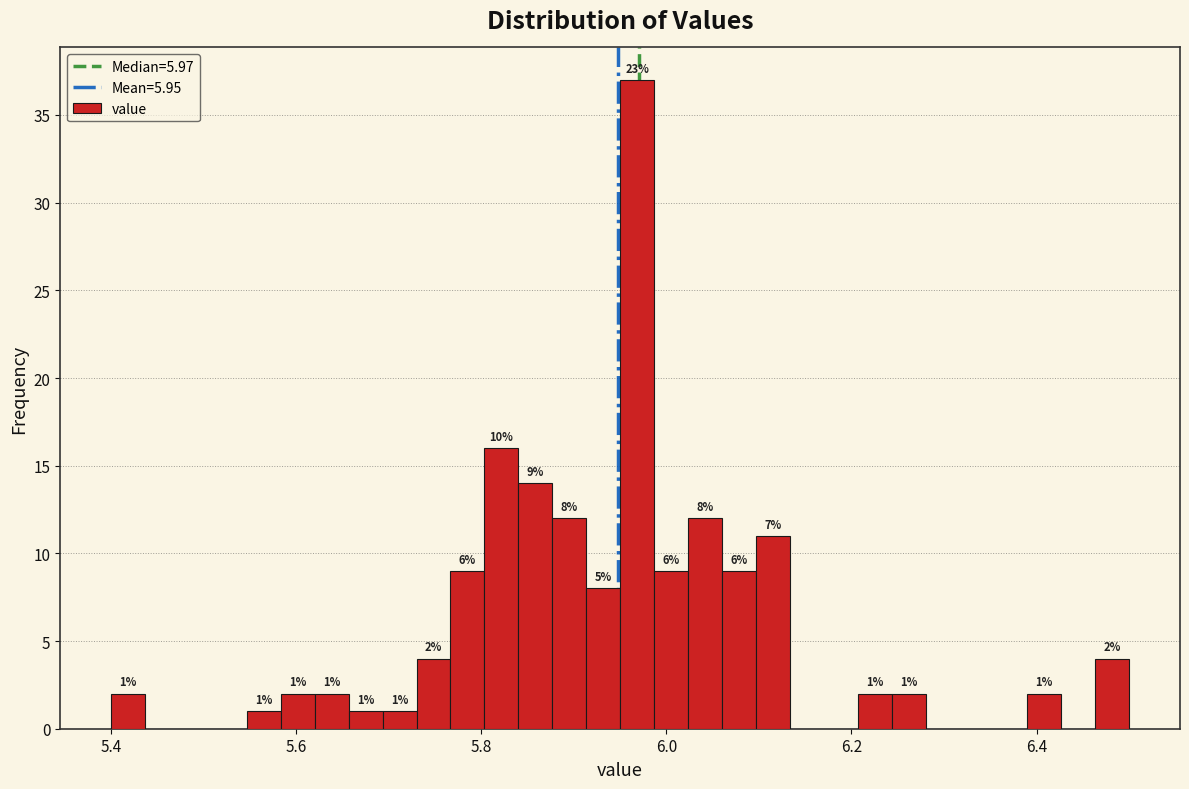

Around what value on the x-axis is the tallest bar? Give the approximate position of its centre, as read against the axis.

5.96